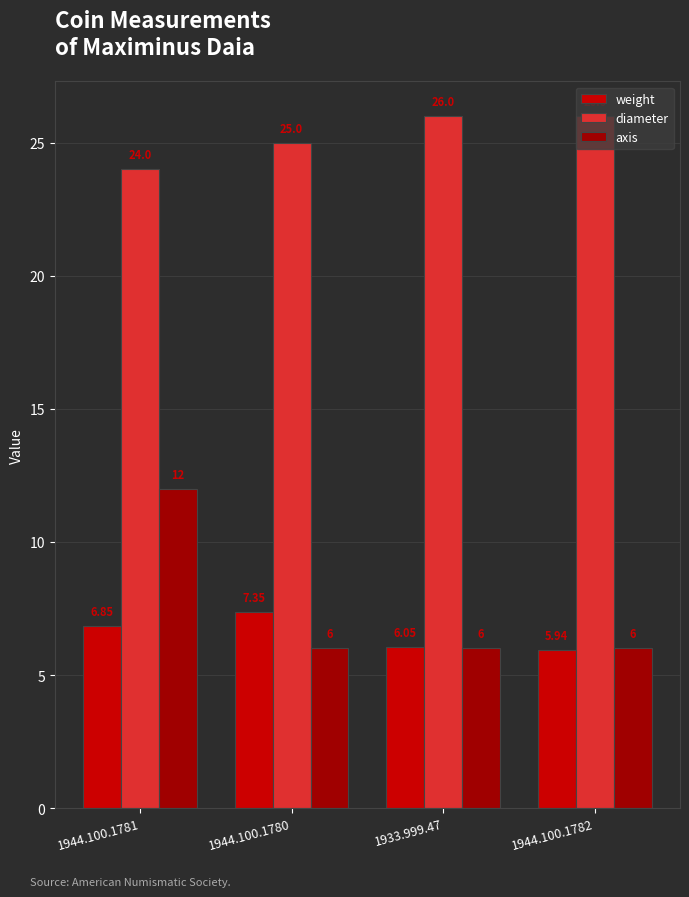

What is the value of the diameter bar at the 2nd from the left?

25.0